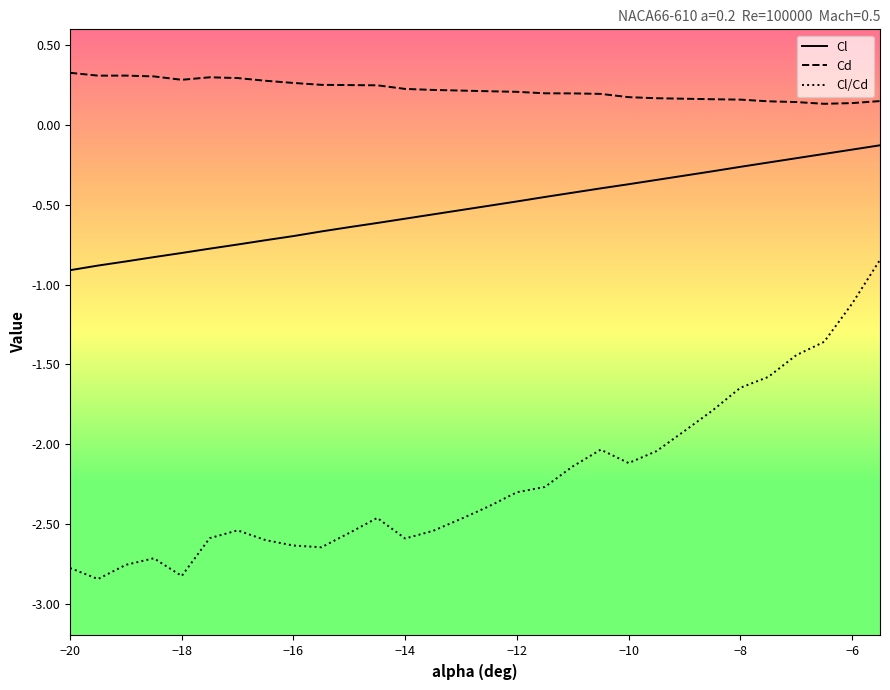

Does the chart have visible grid lines?

No